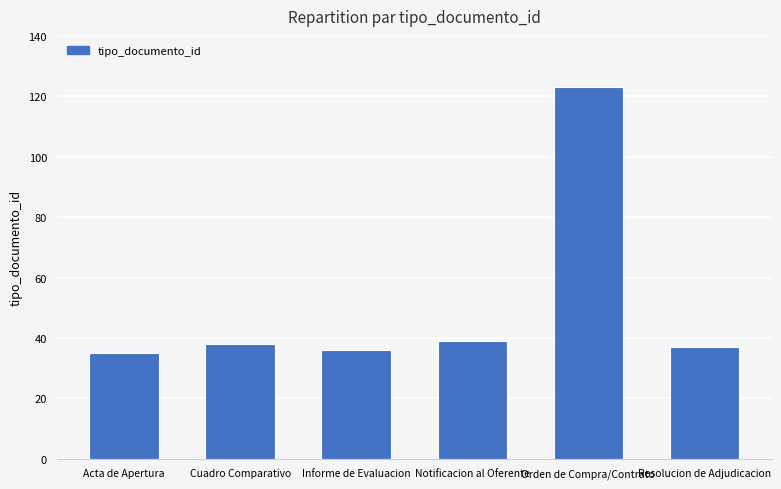

What is the label of the 6th bar from the right?

Acta de Apertura